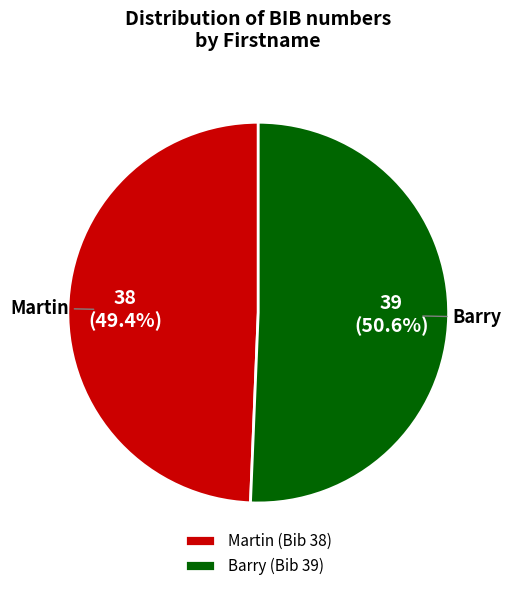

How many slices are in this pie chart?

2